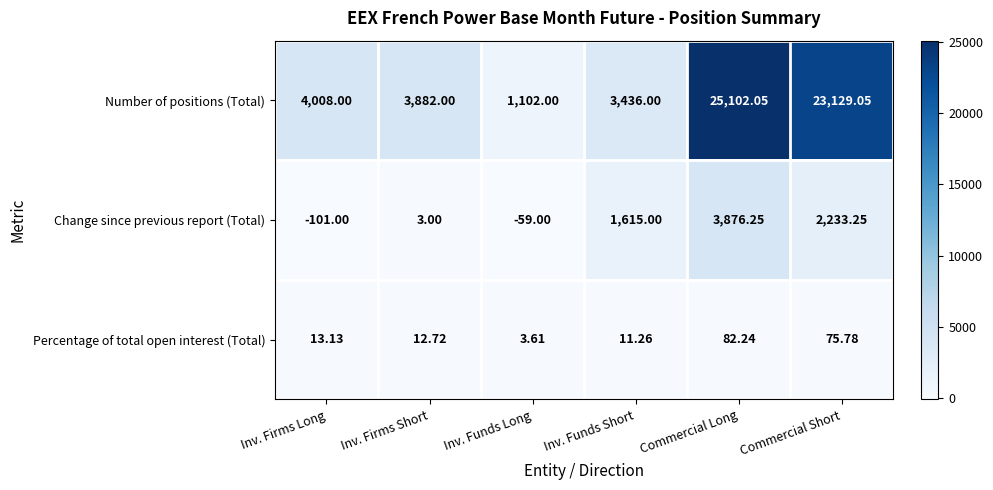

Between Inv. Funds Long and Inv. Funds Short, which series saw the biggest shift?

Number of positions (Total)